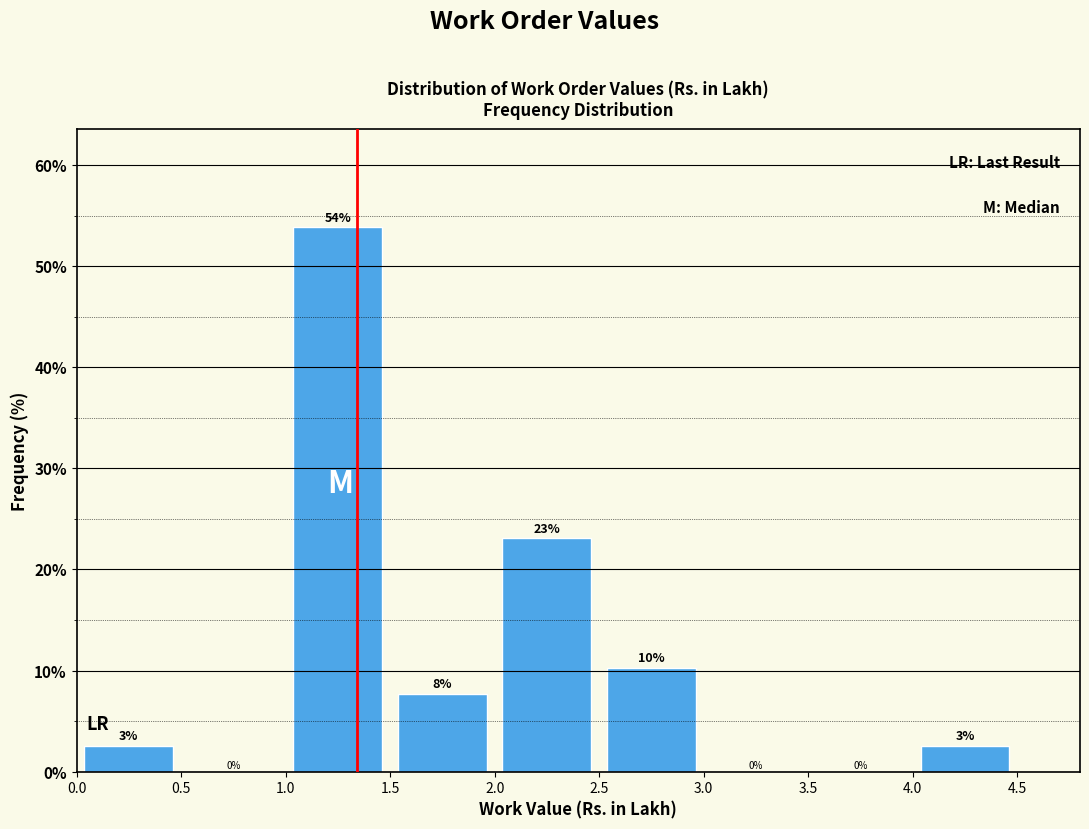

Over which range of the x-axis is the bar tallest?

1.0 to 1.5